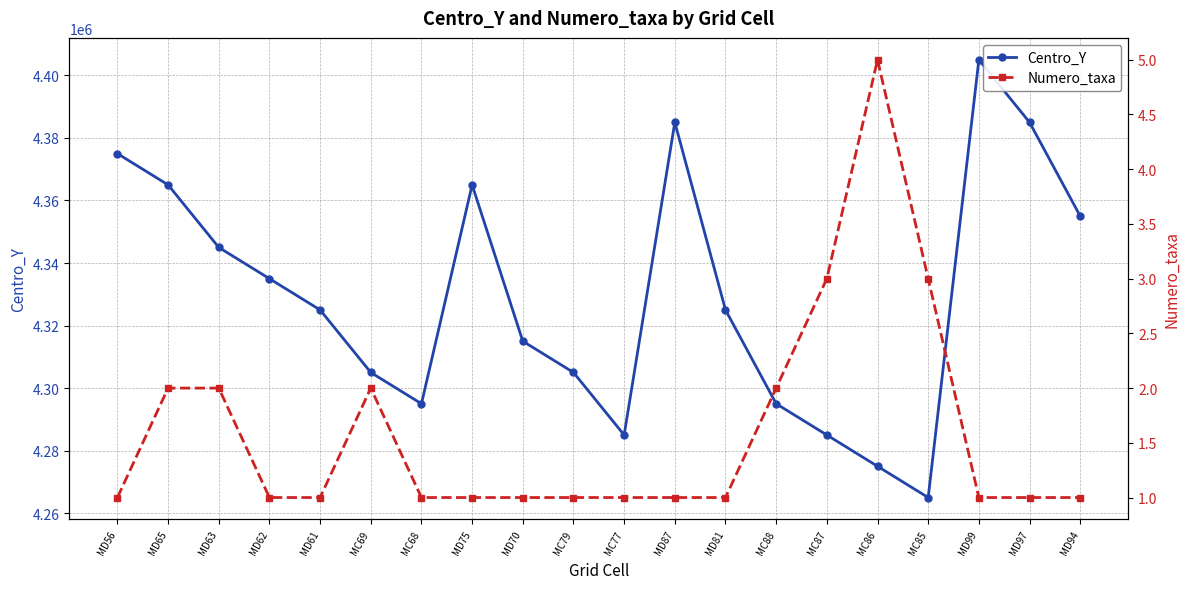

In Centro_Y, how many points are higher than both neighbors (excluding endpoints)?

3